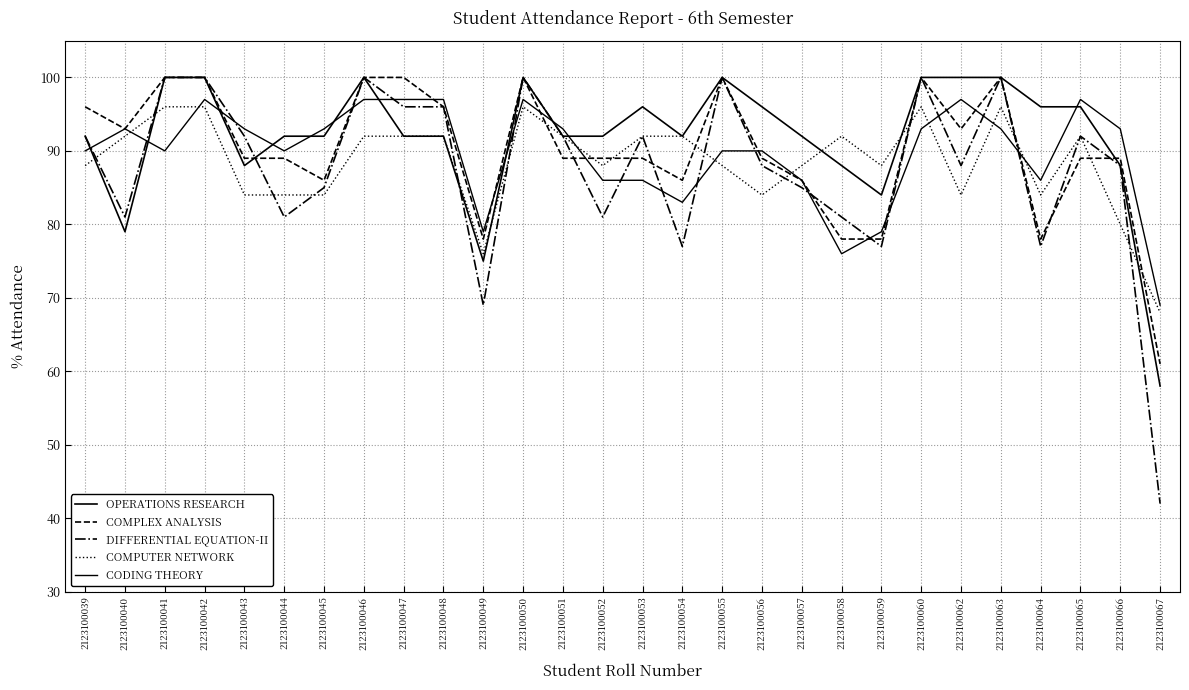

Which has a higher value, 2123100053 or 2123100058?

2123100053